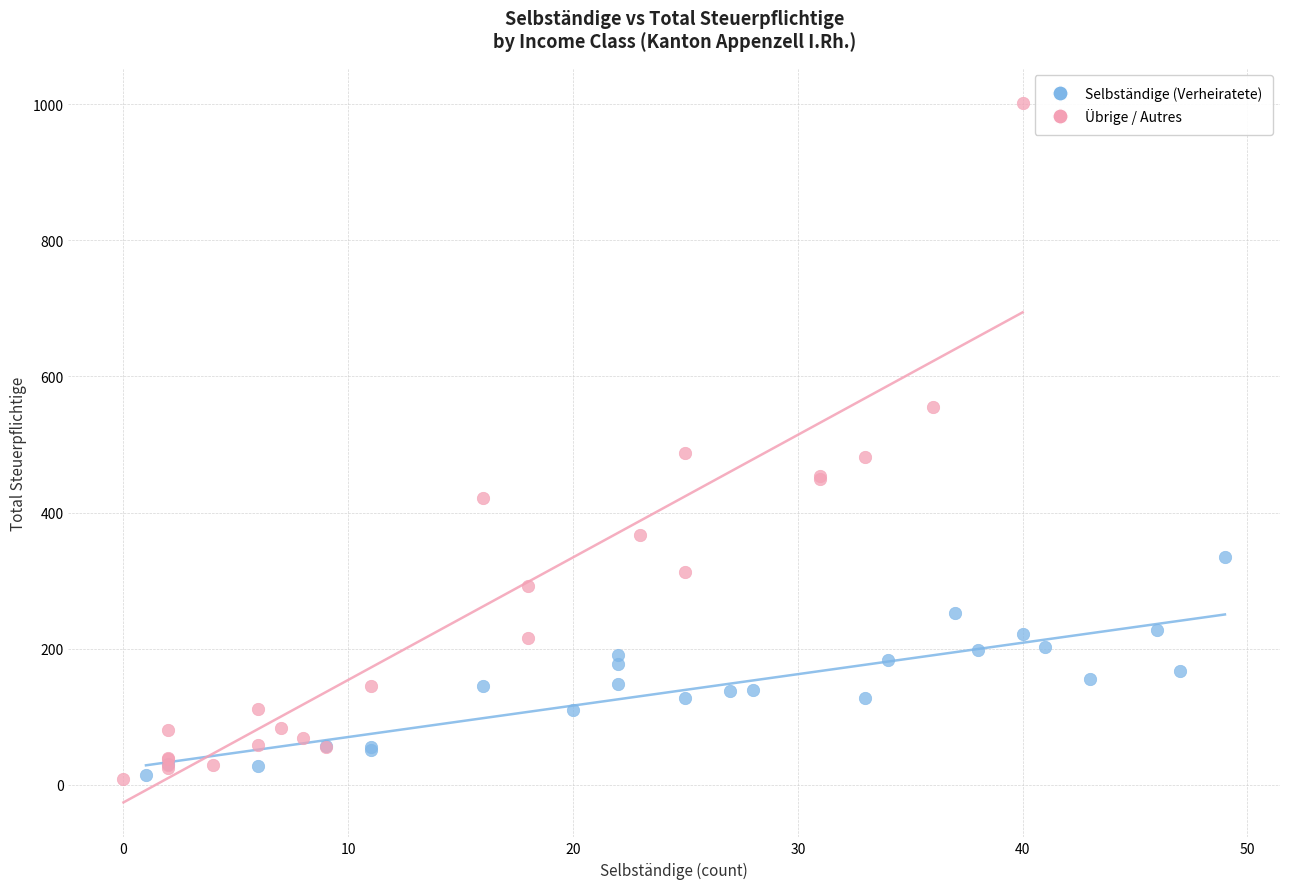

Which series has the largest Y range (max minus min)?

Übrige / Autres